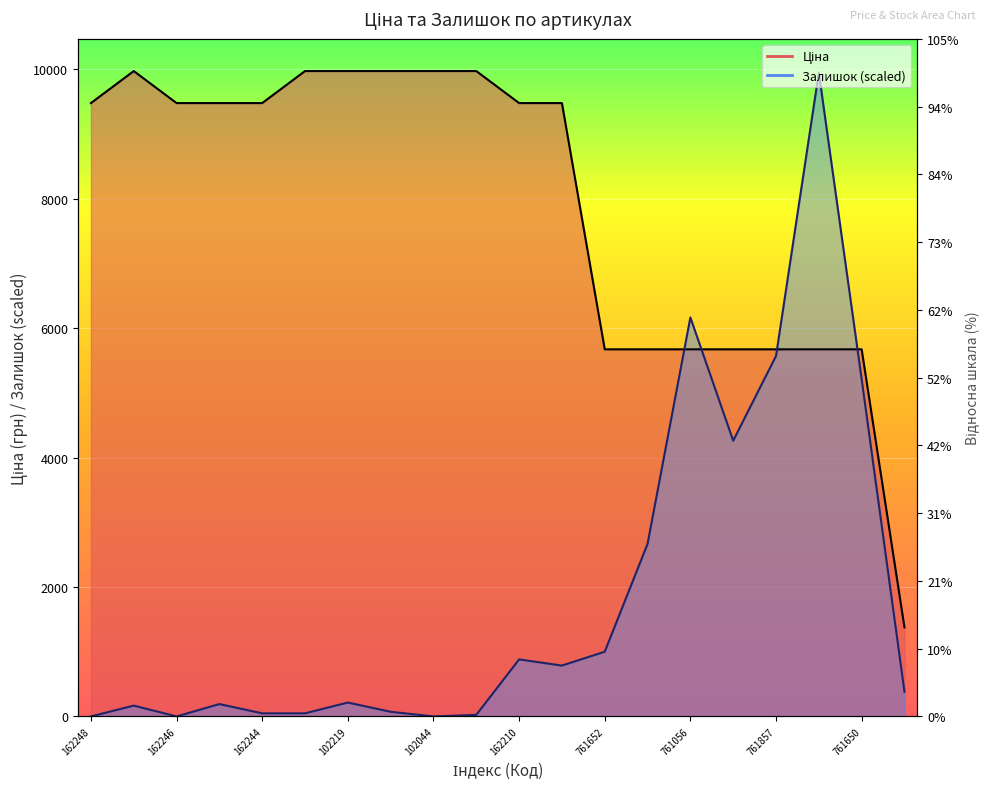

How many lines are shown in the chart?

2